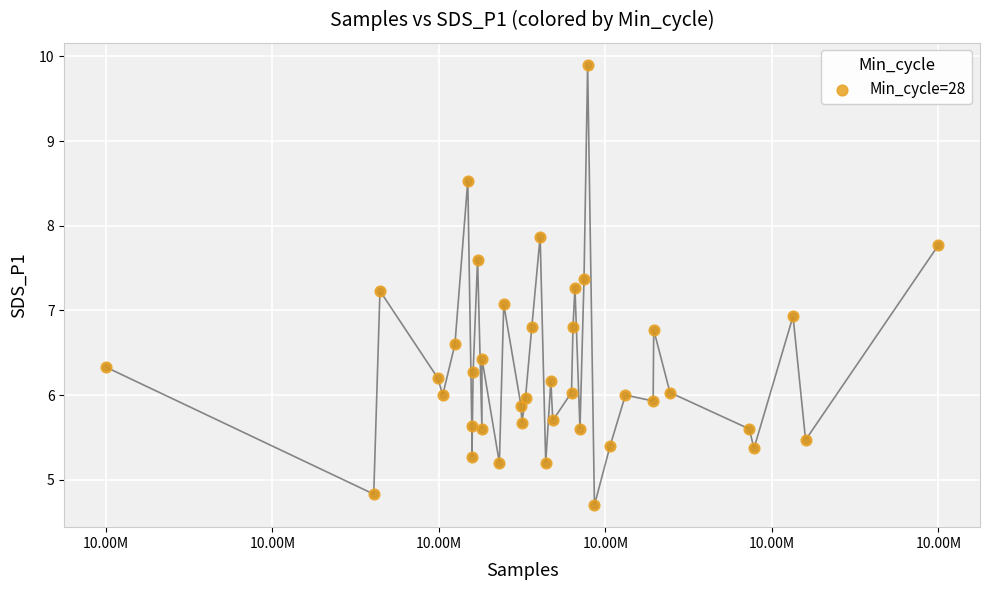

What is the range of X values (max minus min)?

47638.0